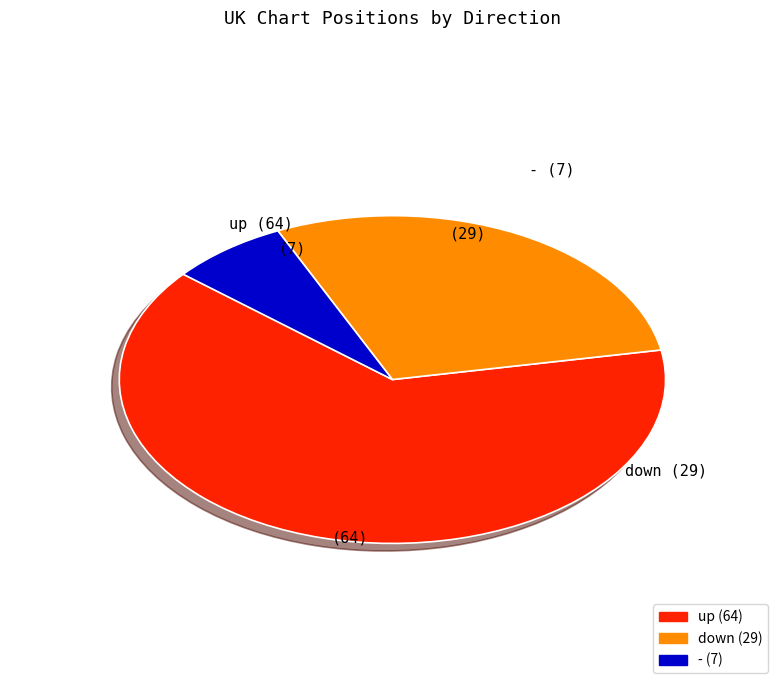

Rank the categories by value from lowest to highest.

-, down, up